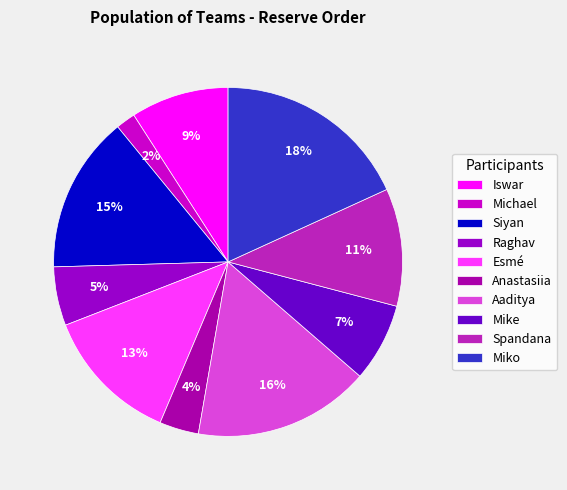

What is the smallest slice in the pie chart?

Michael